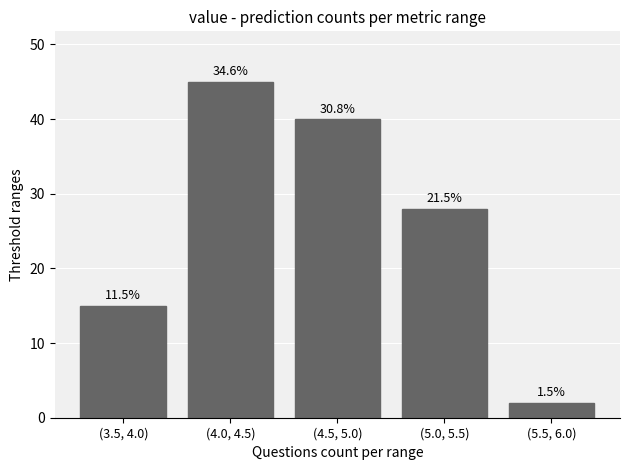

How many bars are there in total?

5